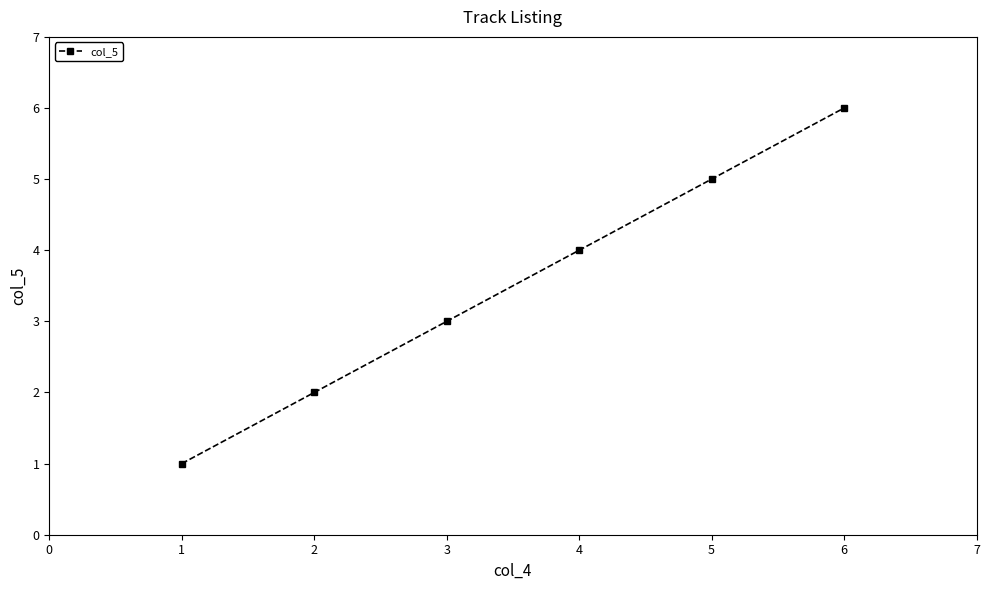

What is the maximum value shown in the chart?

6